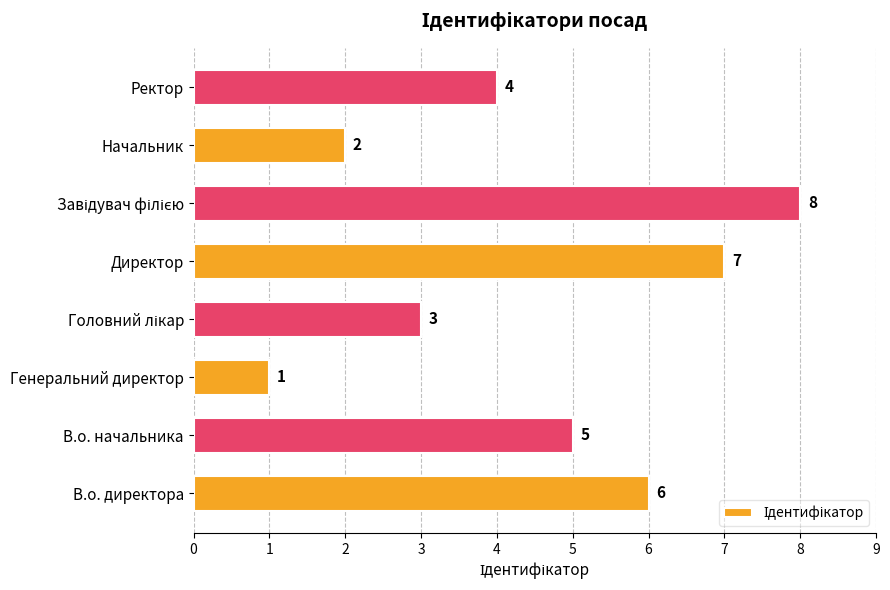

At which category does the chart reach its minimum across all series?

Генеральний директор